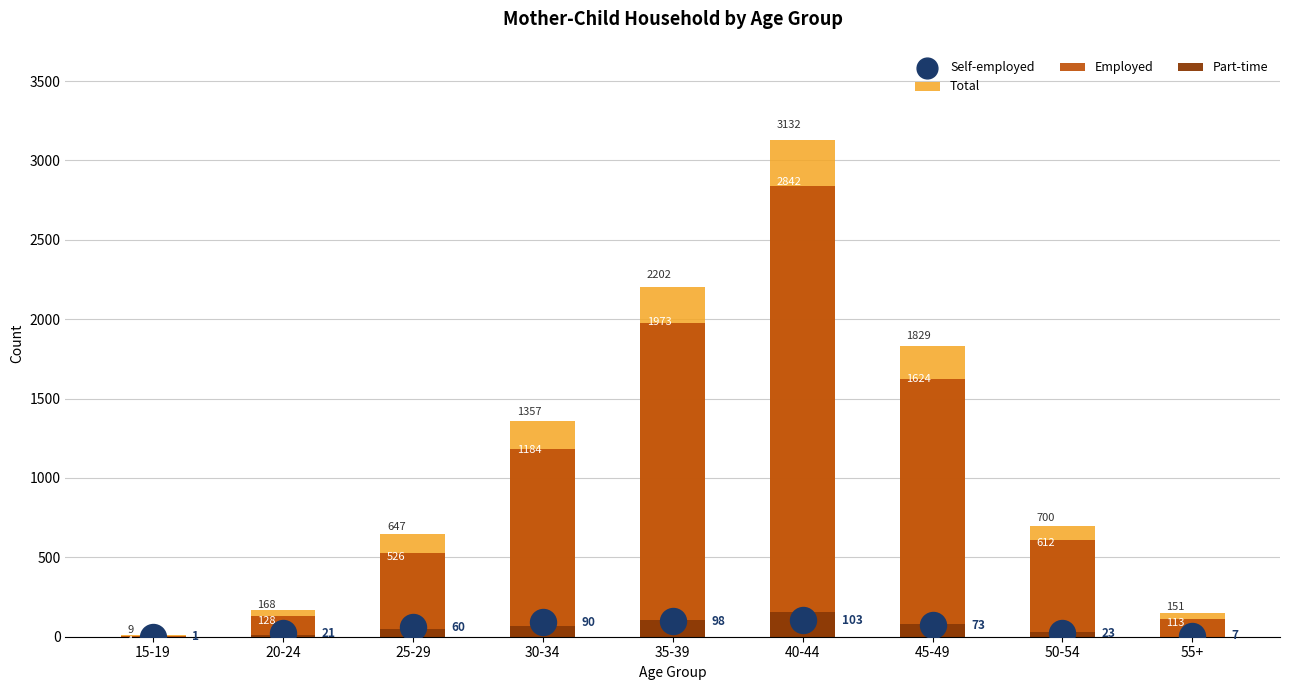

What are all the series names shown in the legend?

Total, Employed, Part-time, Self-employed